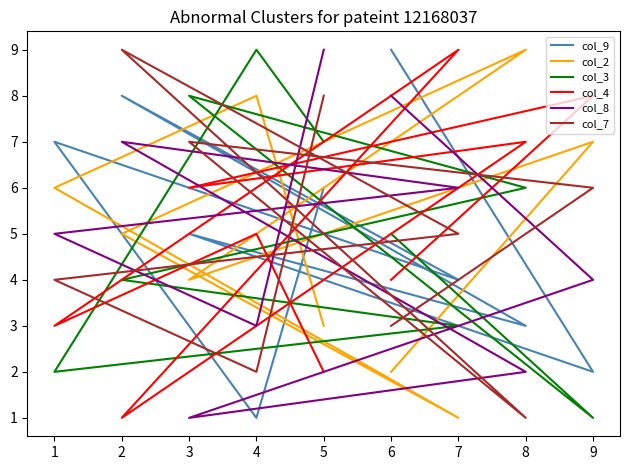

Which series changed the most between 9 and 7?

col_2